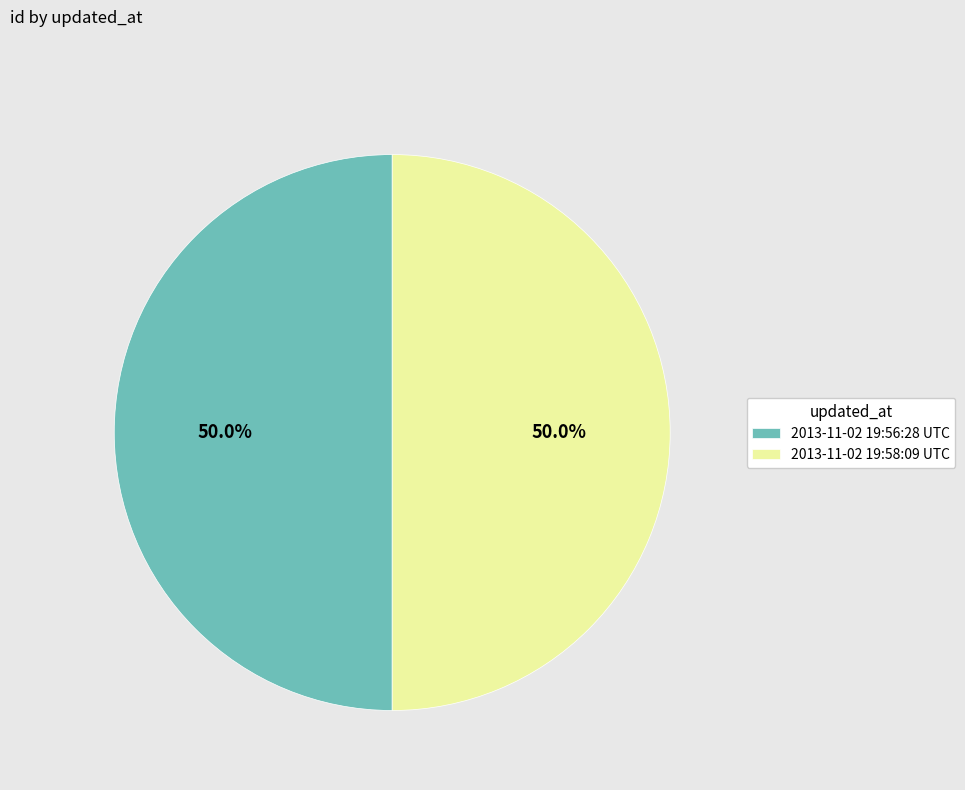

What percentage is the 2013-11-02 19:56:28 UTC slice, to the nearest percent?

50%